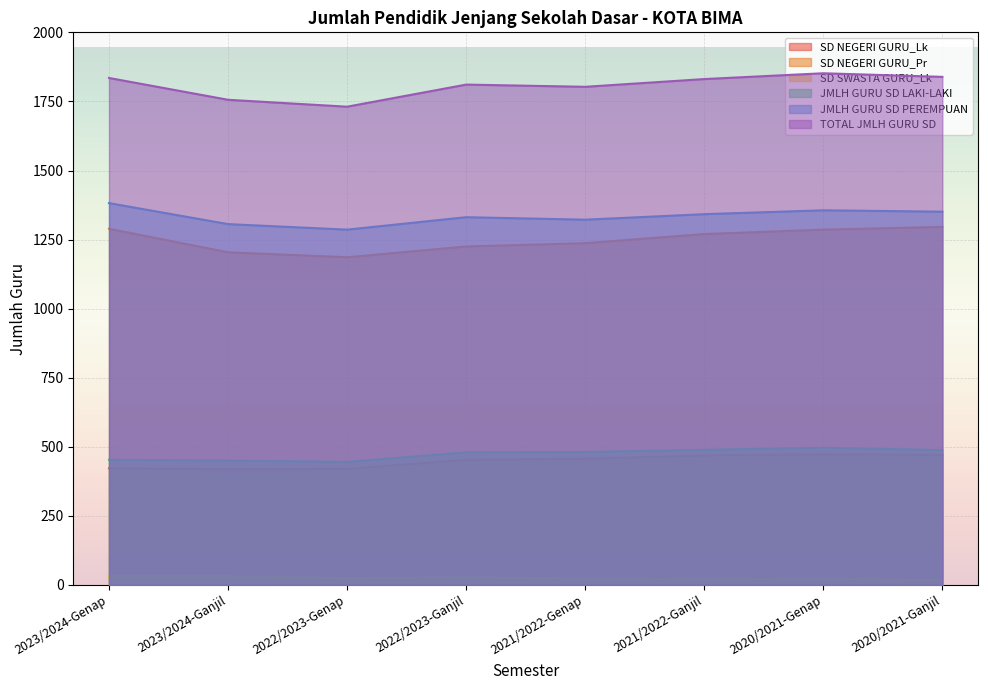

True or false: SD NEGERI GURU_Pr and TOTAL JMLH GURU SD intersect in this chart.

False